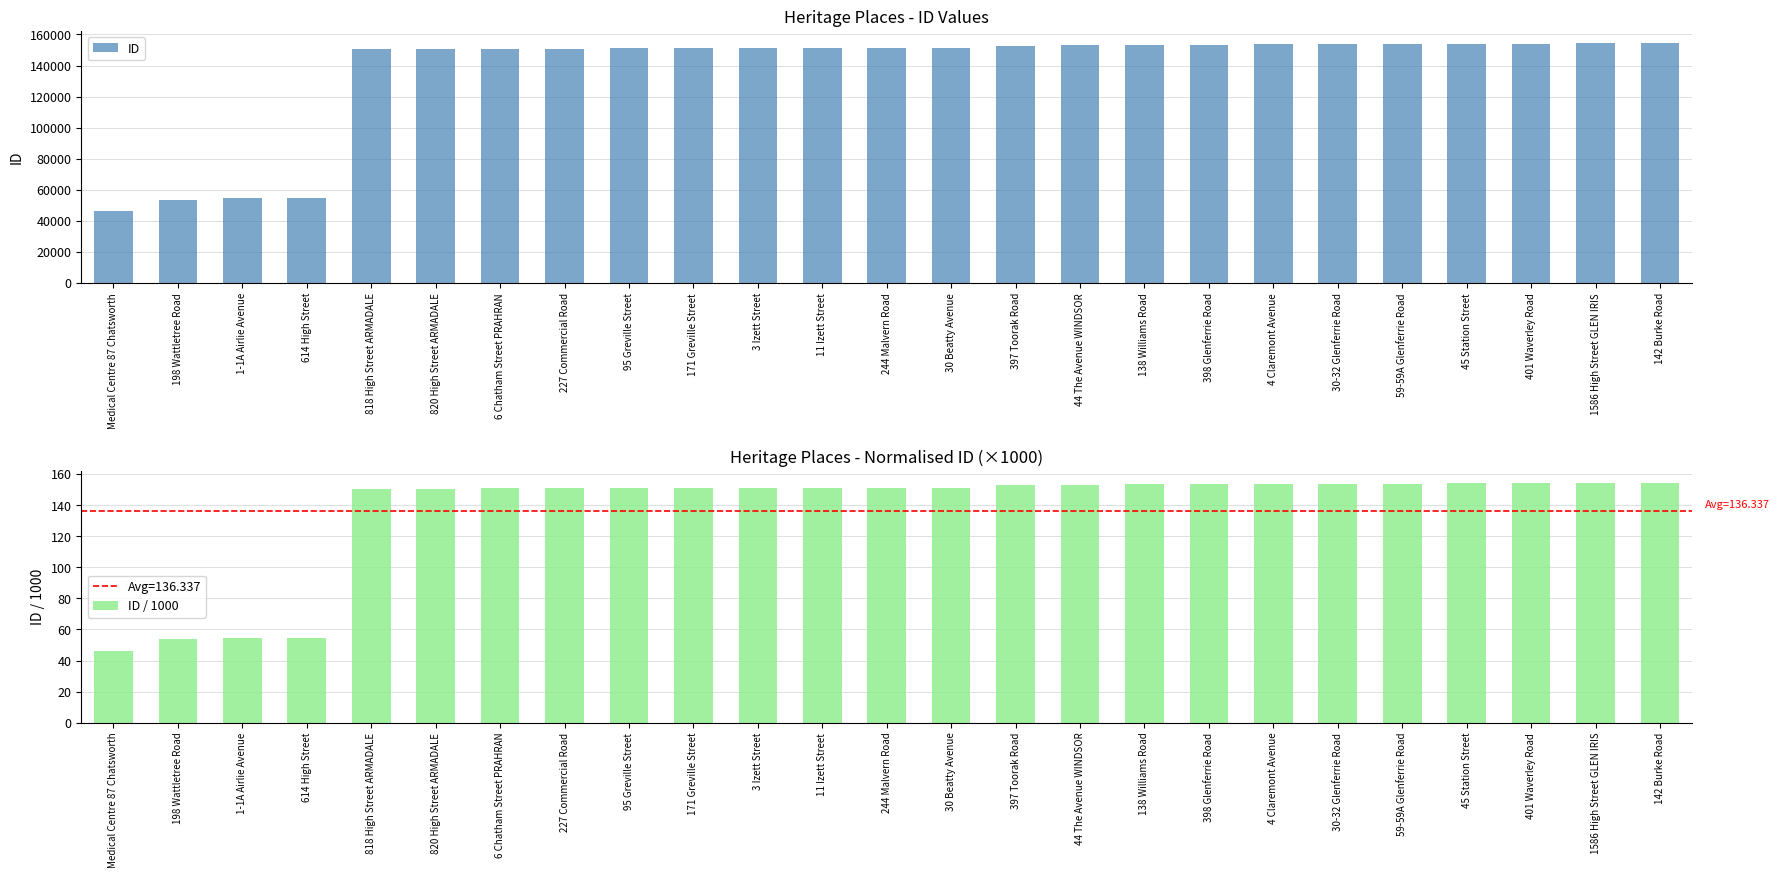

What is the maximum value shown in the chart?

154487.0